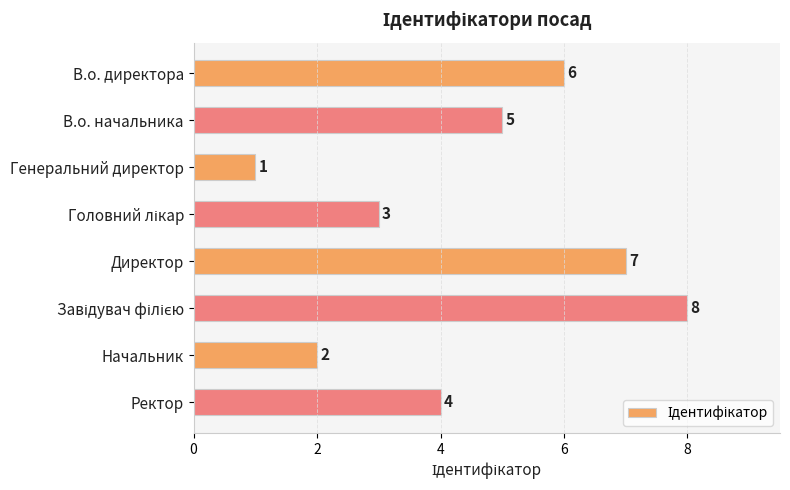

Are the bars grouped side by side (vs. stacked)?

No